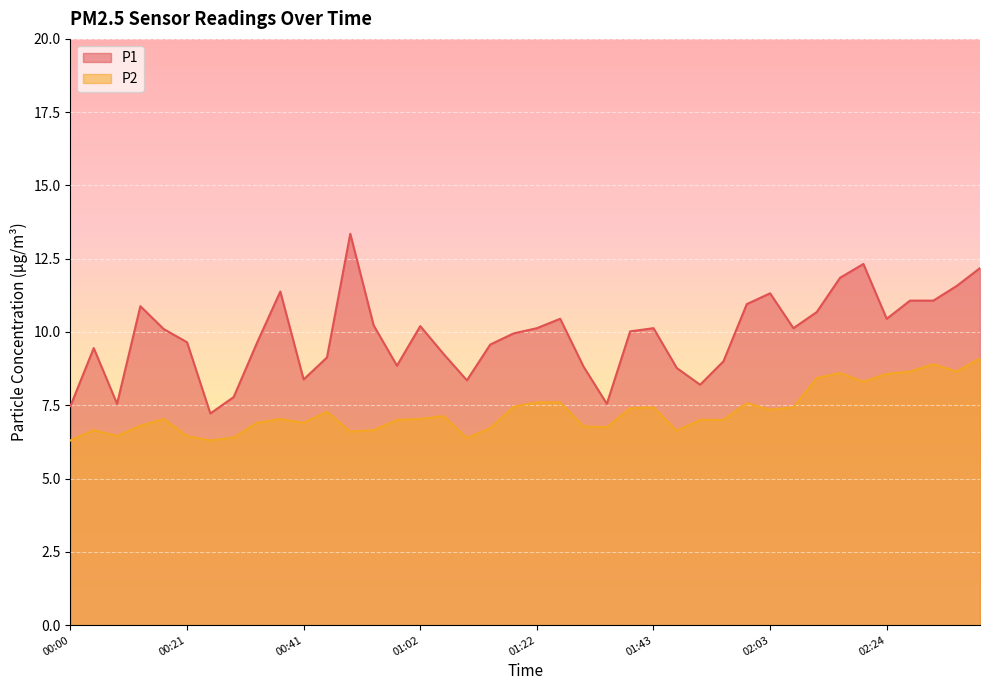

Where is the first local minimum for P1?

00:08